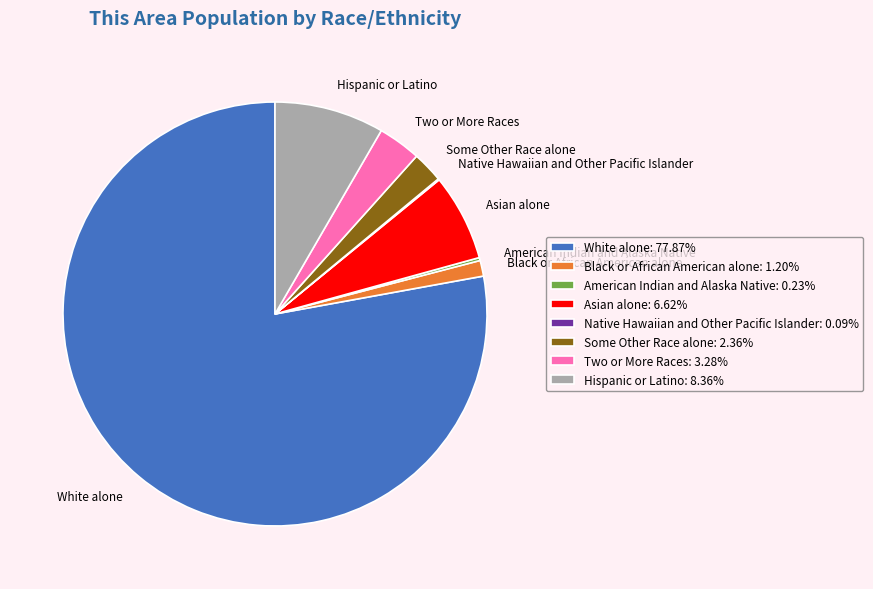

Which slice is the largest?

White alone